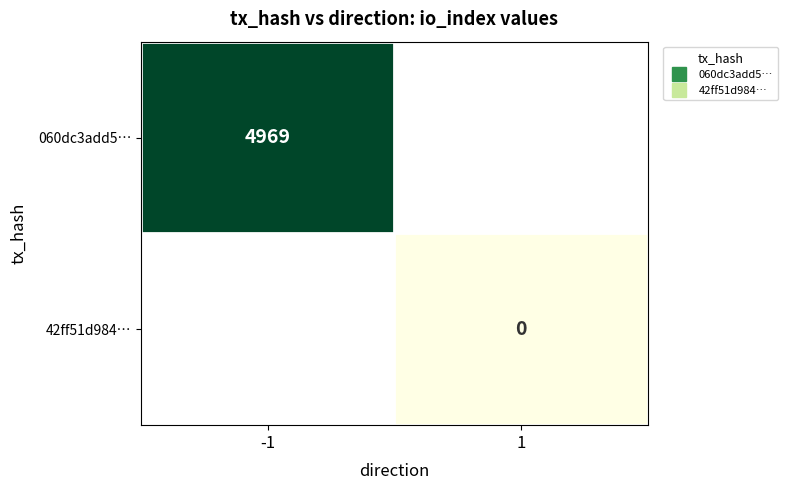

What is the difference between the 060dc3add5… values at -1 and 1?

4969